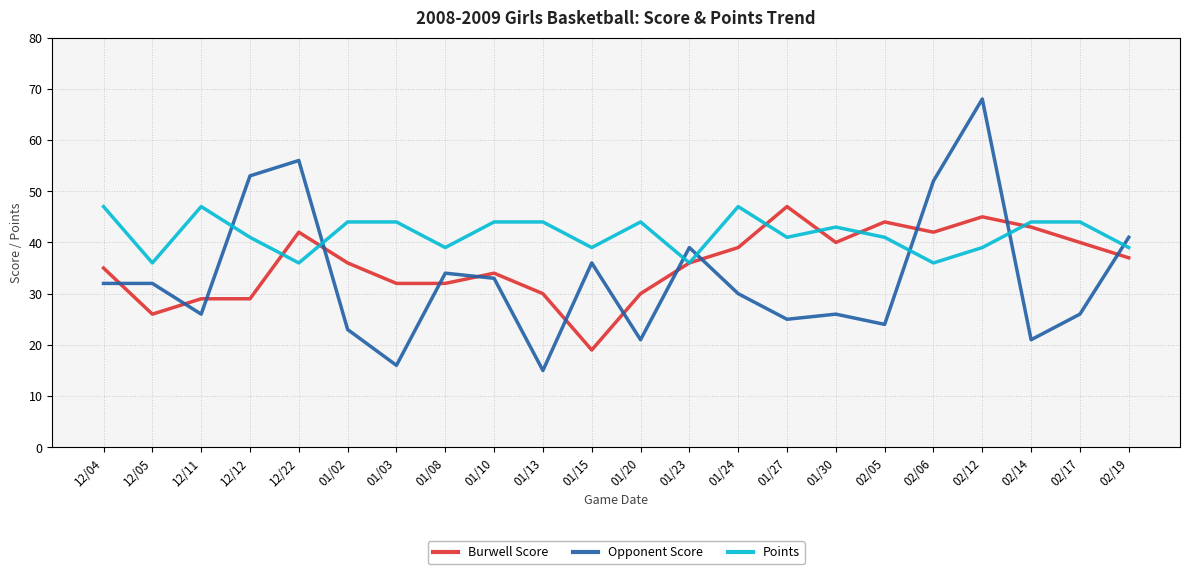

What is the difference between the highest and lowest values at 12/22?

20